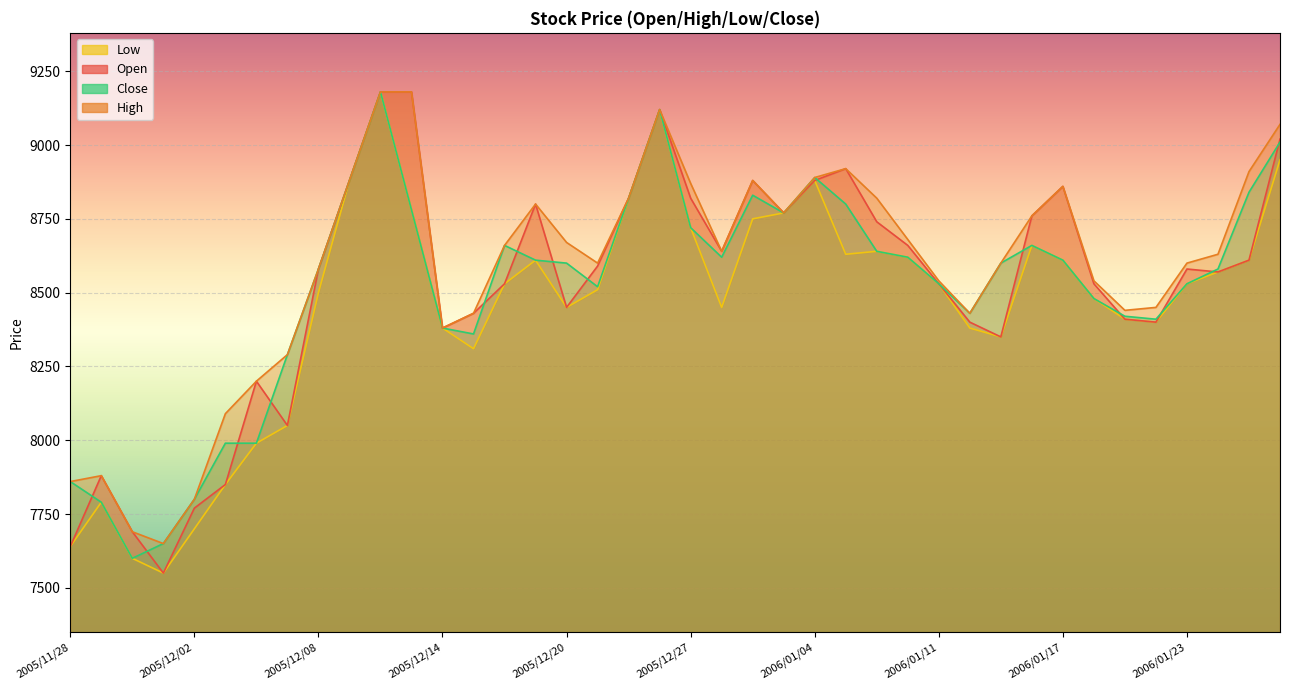

At which category is the sum across all series the highest?

2005/12/12